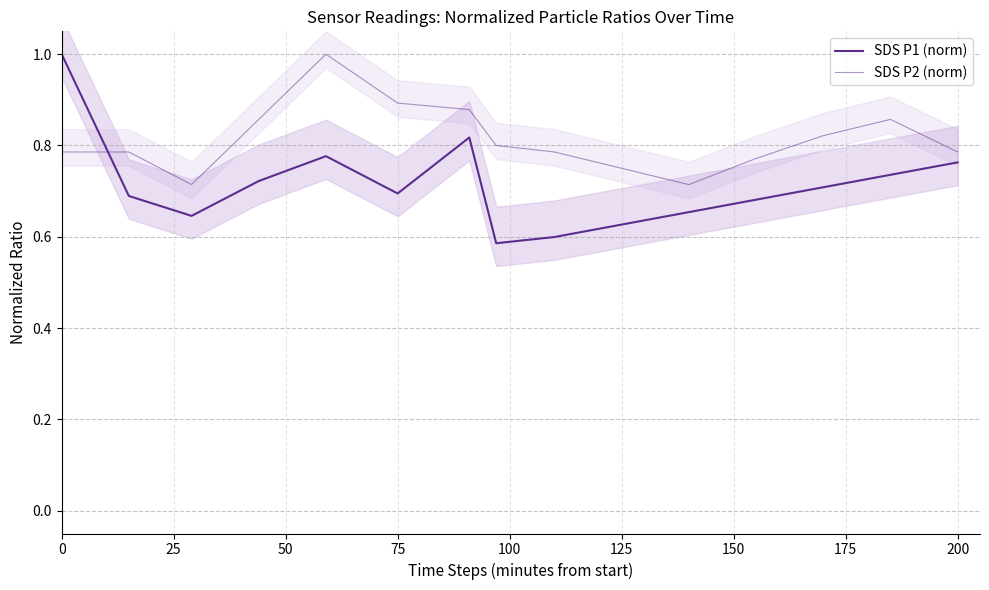

Is it true that SDS P1 (norm) equals 1.0 at 50?

False